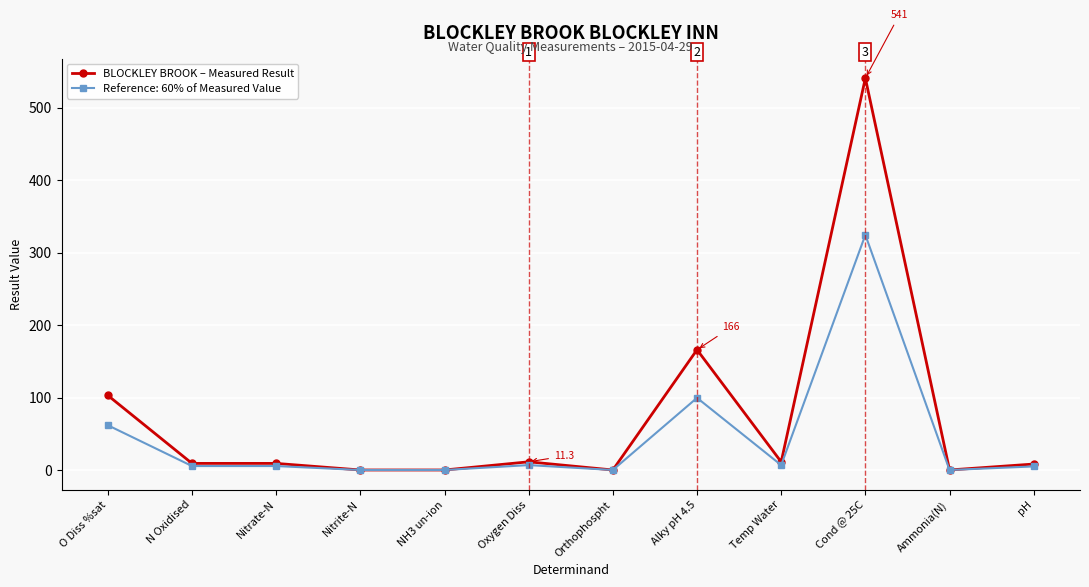

What is the label of the 9th point from the left?

Temp Water